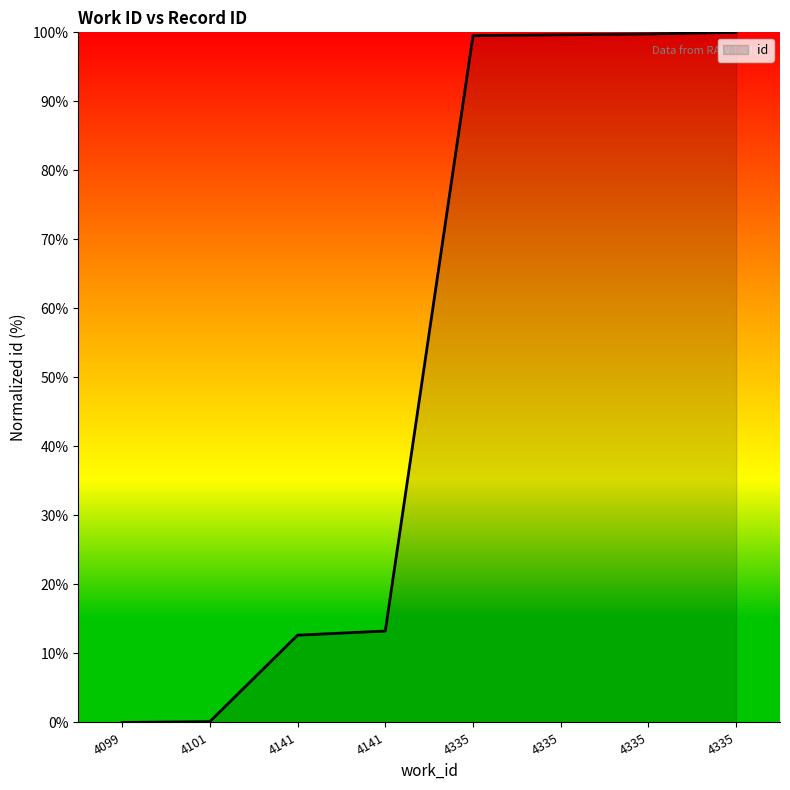

How many categories are shown in the chart?

8